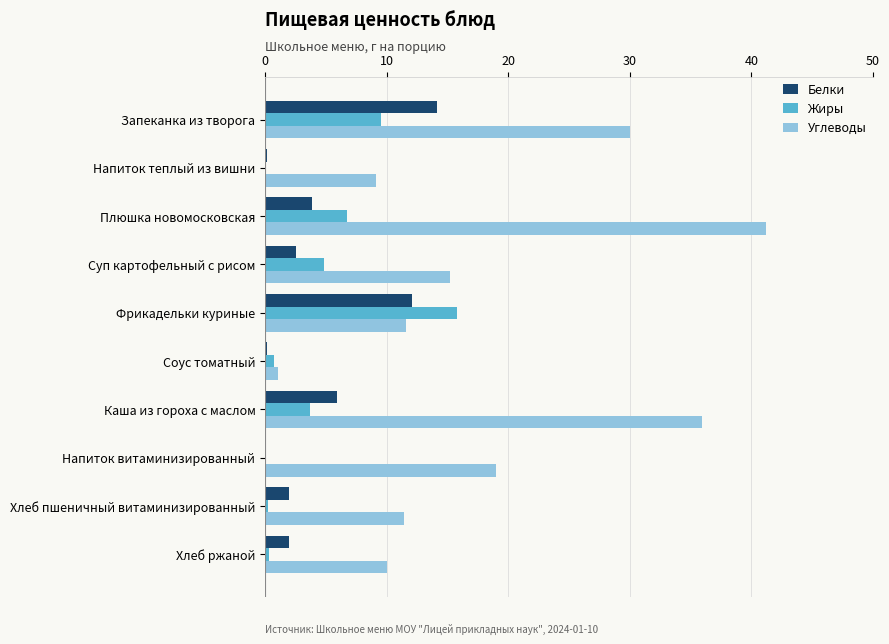

What is the highest value of the Белки series?

14.1